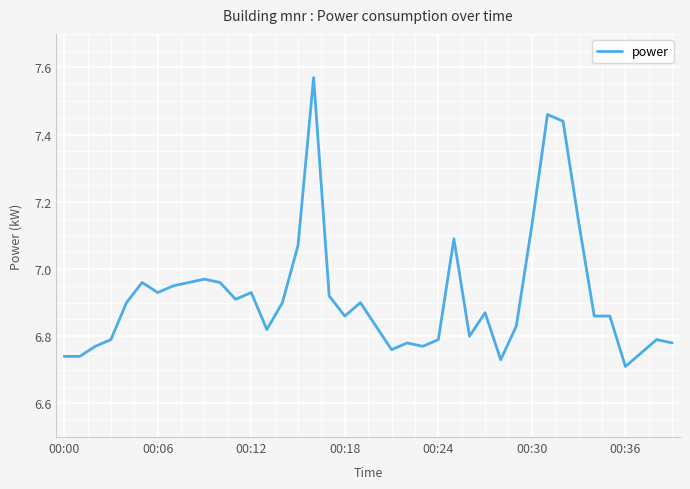

What is the difference between the maximum and minimum values?

0.9